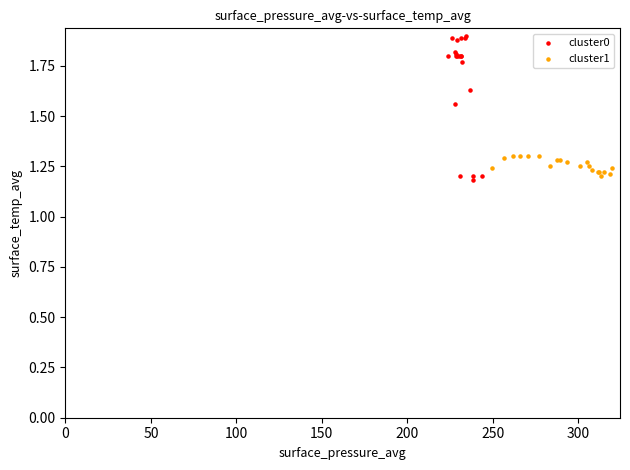

Which series has the widest spread of Y values?

cluster0